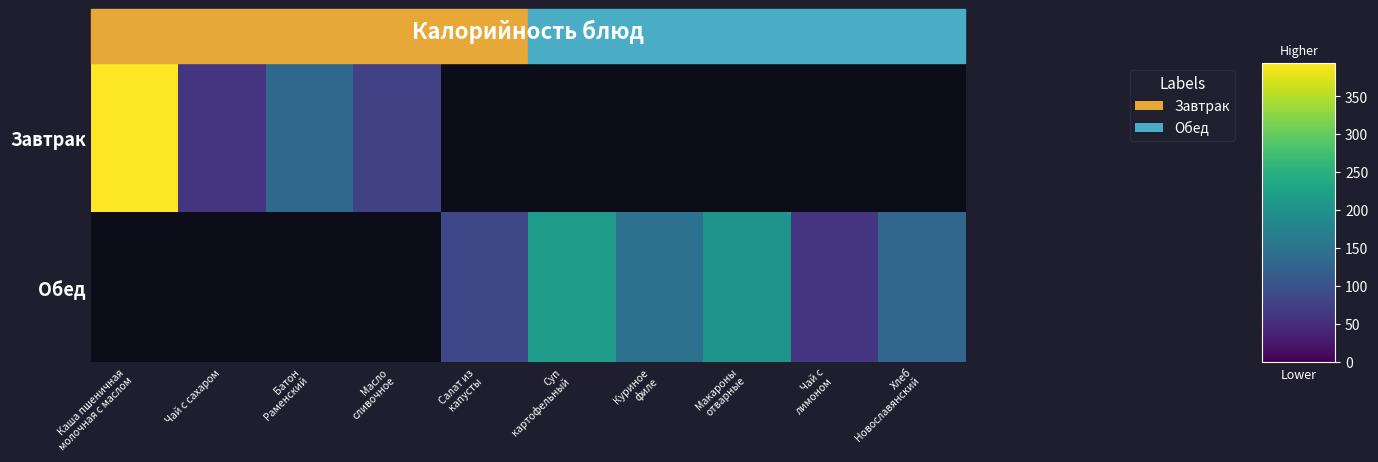

Rank the series by their average value, from lowest to highest.

Завтрак, Обед